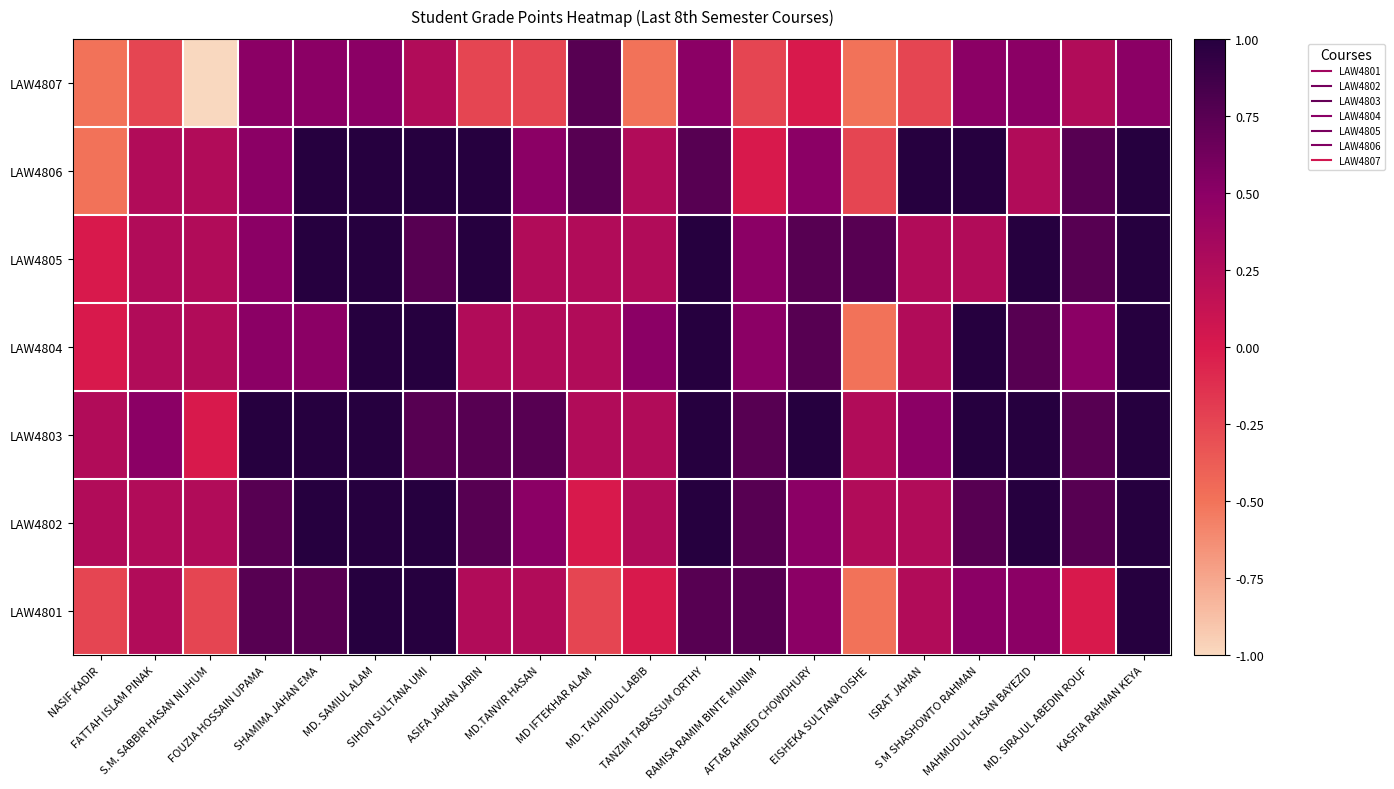

At which category is the sum across all series the highest?

MD. SAMIUL ALAM